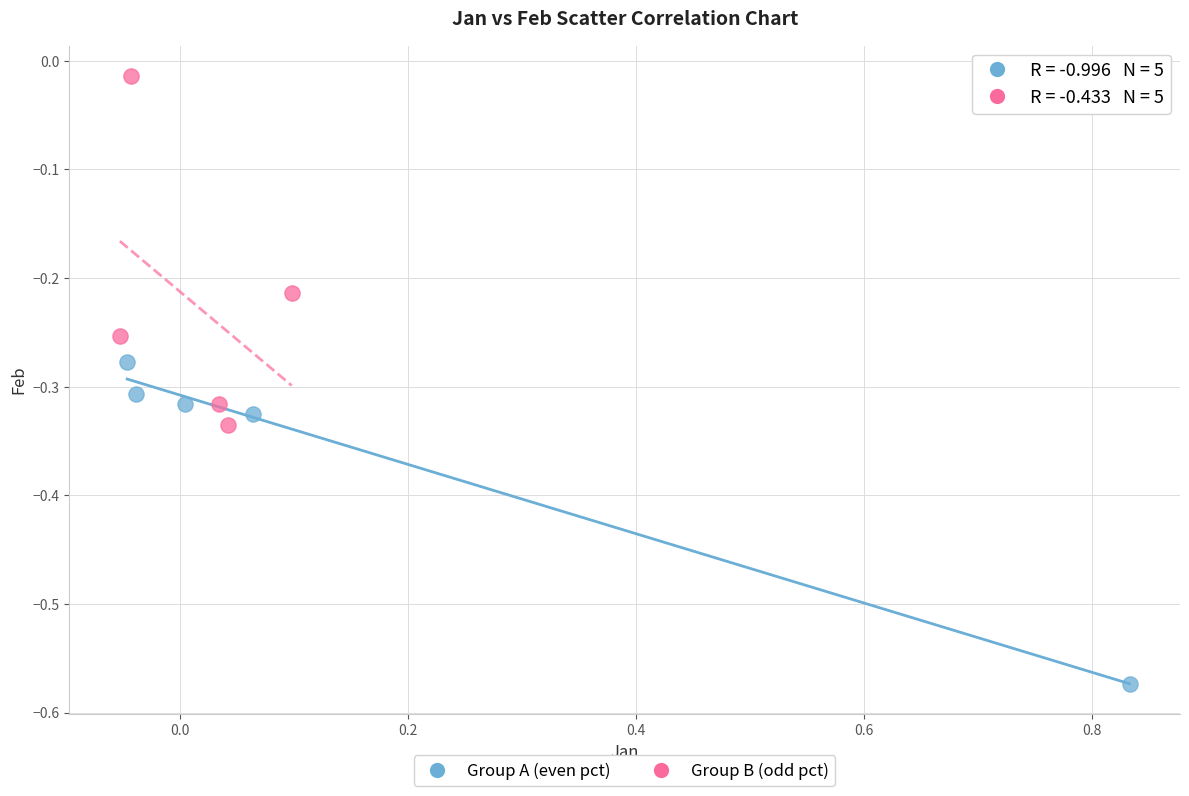

Which series reaches the maximum Y coordinate?

Group B (odd pct)